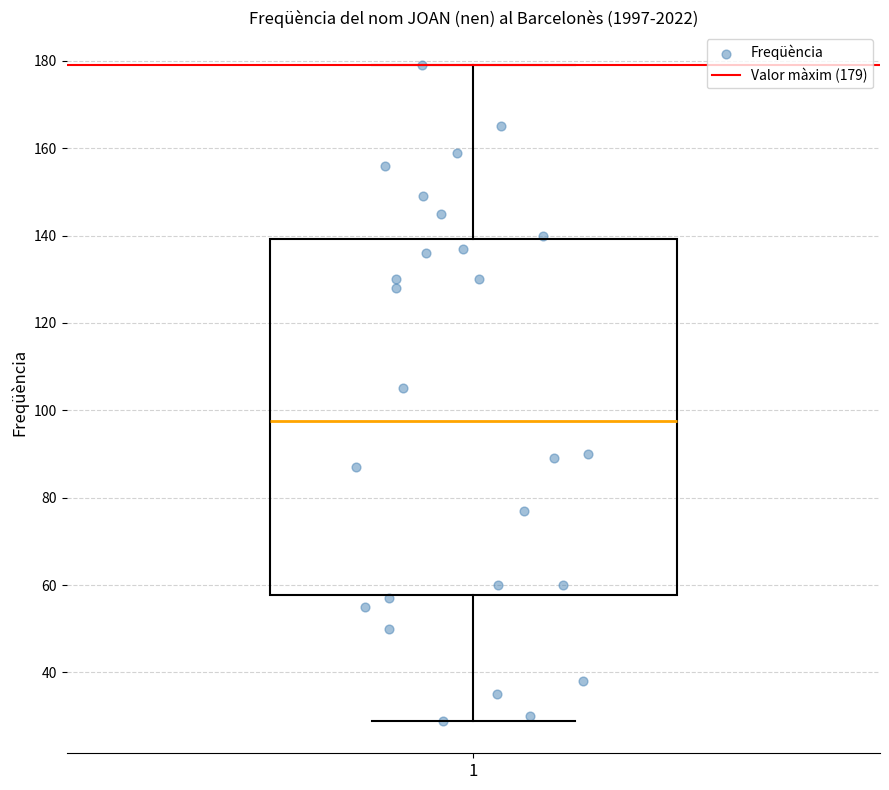

Transcribe this box plot: give where the median line is, the range the box spans, and where the two whiskers end, as read against the y-axis. The values are not printed on the chart, so give them approximately, as read against the axis.

median 98, box 58 to 140, whiskers 30 to 180